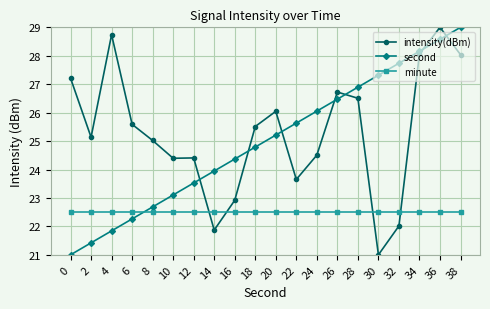

Does the chart have visible grid lines?

Yes